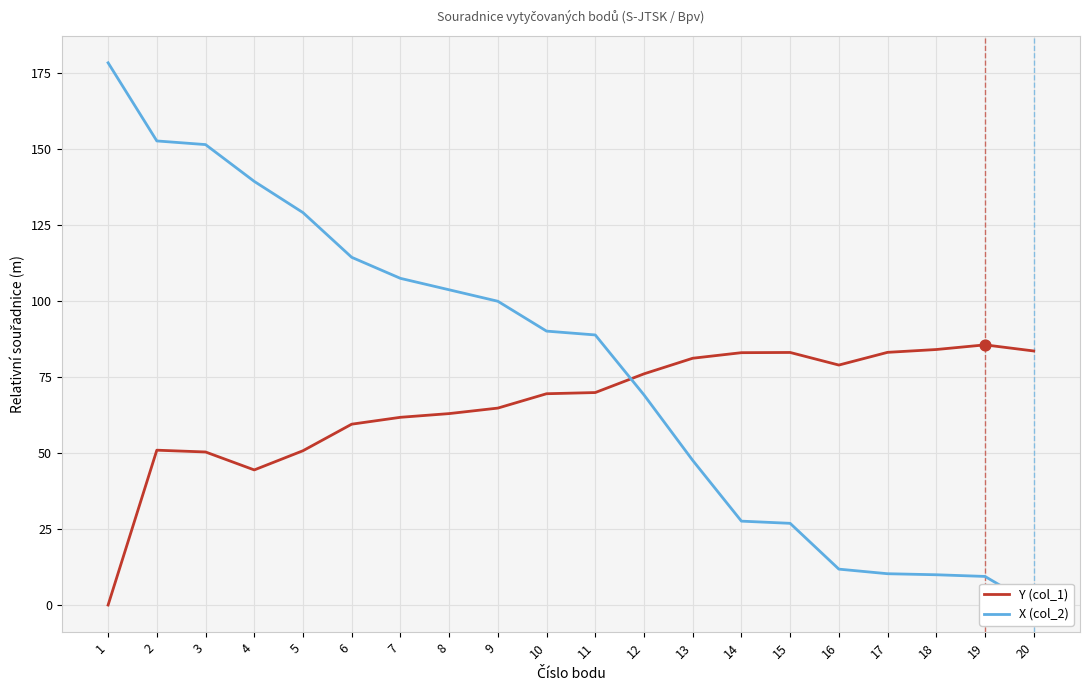

At which category is the sum across all series the highest?

2